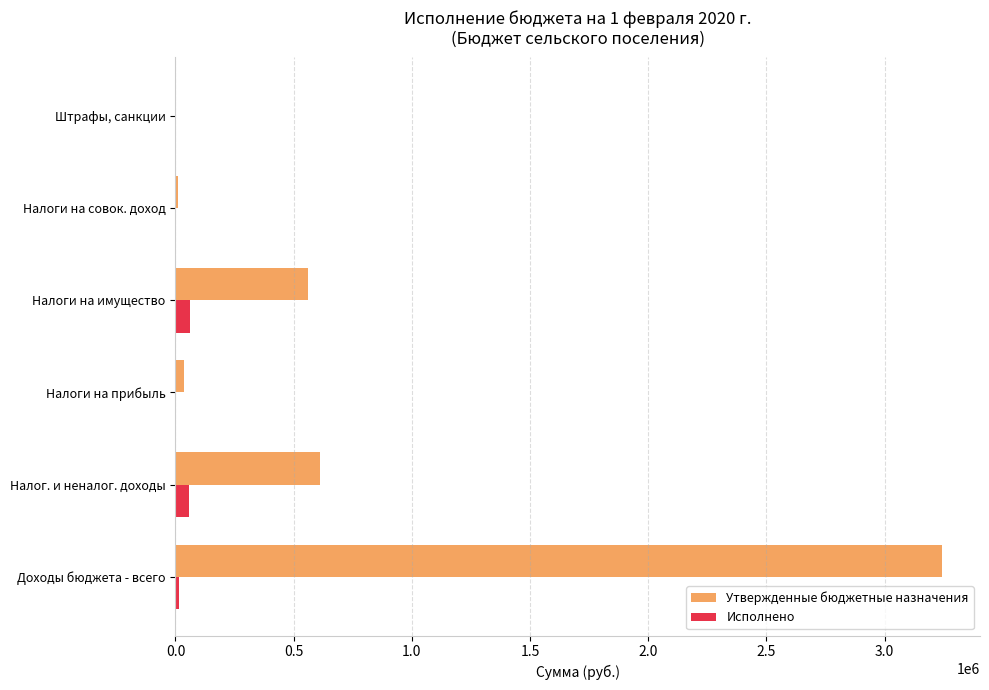

The value of Исполнено at Налоги на совок. доход is 0.0. True or false?

True